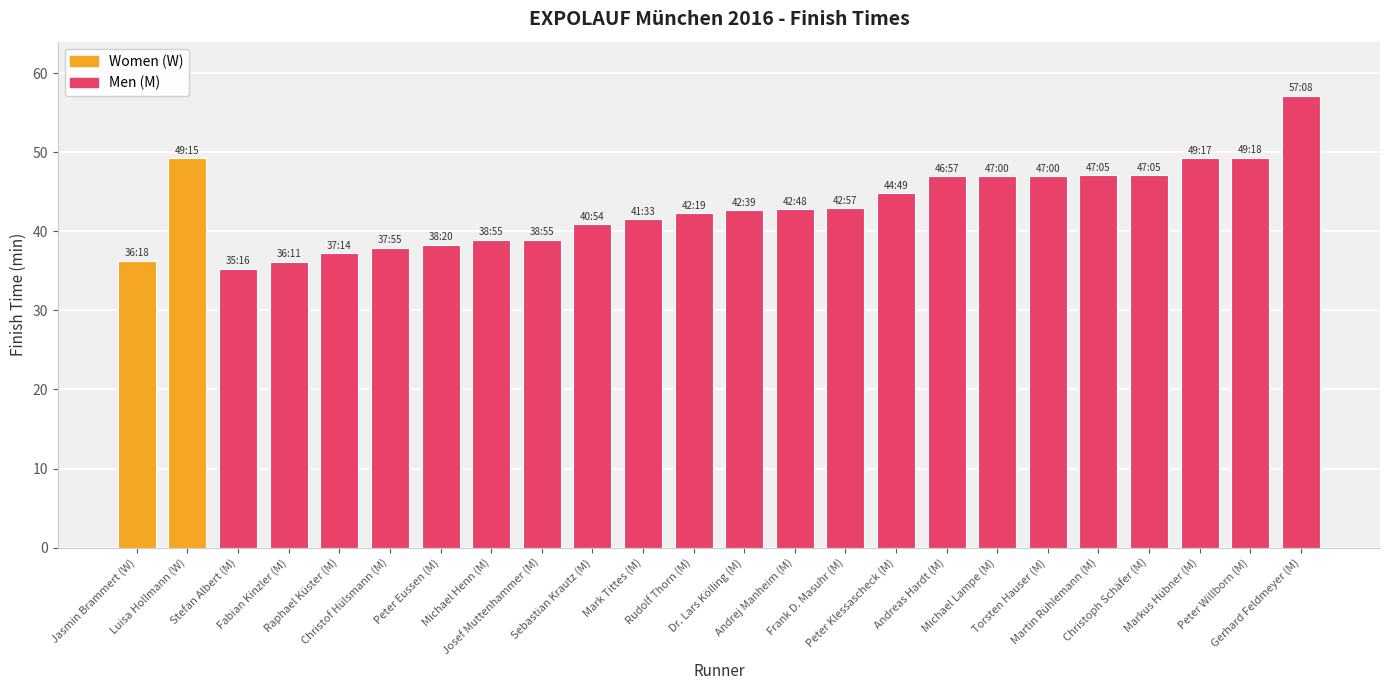

What is the average value?

43.2